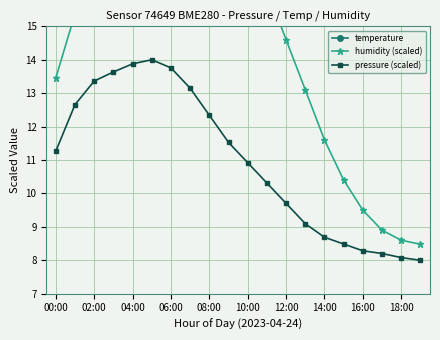

What is the sum of all humidity (scaled) values?

293.4